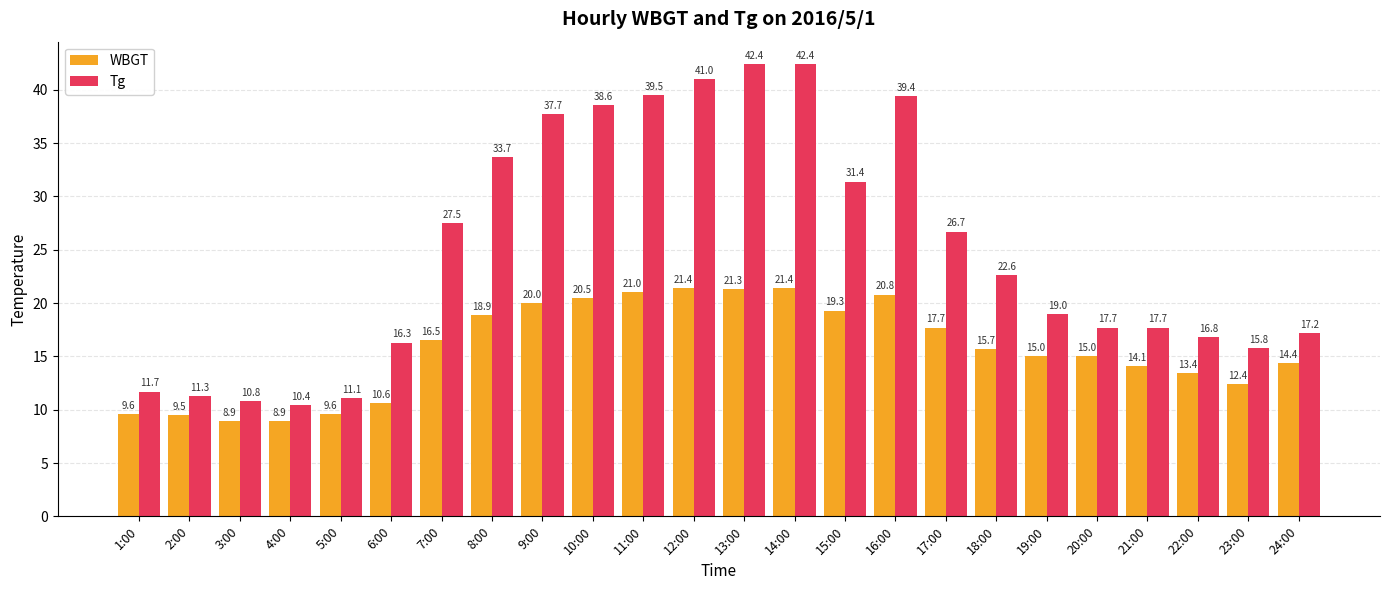

Which series has the largest total across all categories?

Tg